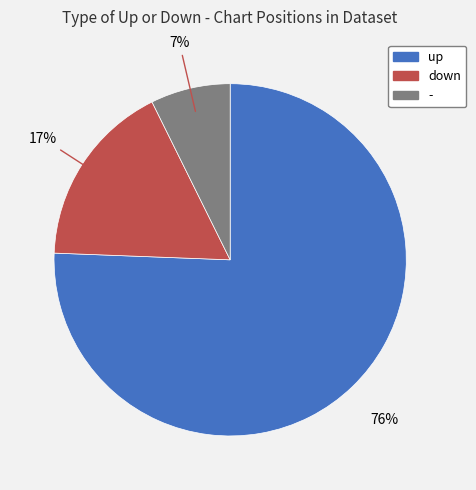

Which slice is the smallest?

-